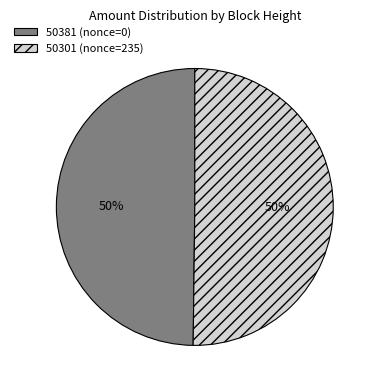

Combined, do 50381 (nonce=0) and 50301 (nonce=235) account for over 50%?

Yes